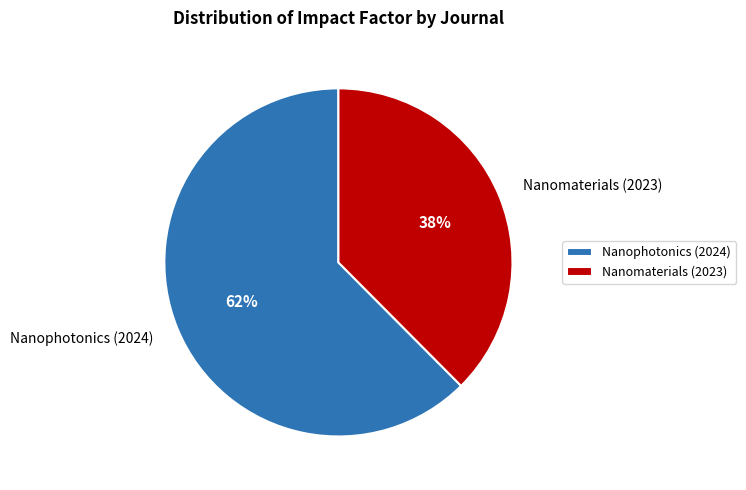

To the nearest percent, what percentage of the pie is Nanophotonics (2024)?

62%